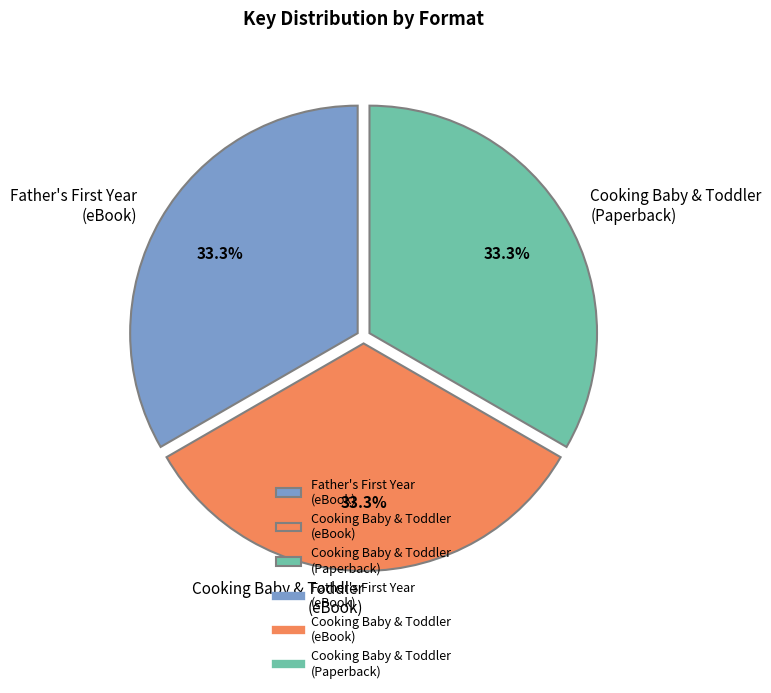

To the nearest percent, what is the average slice percentage?

33%